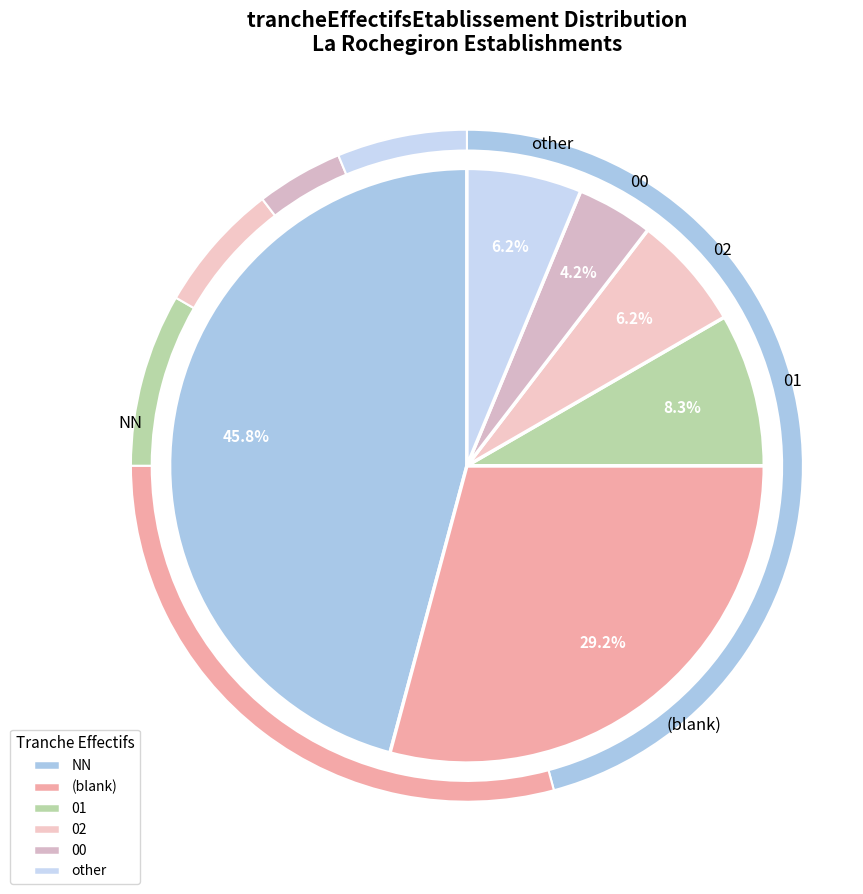

What is the largest slice in the pie chart?

NN